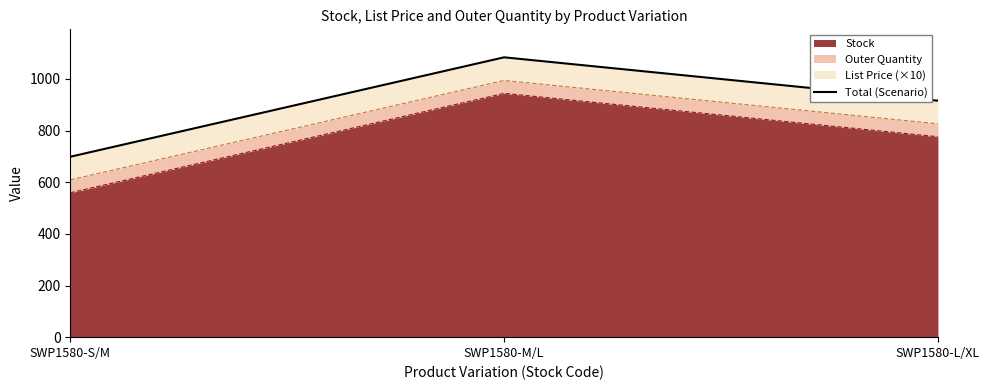

At which category does the chart reach its peak across all series?

SWP1580-M/L